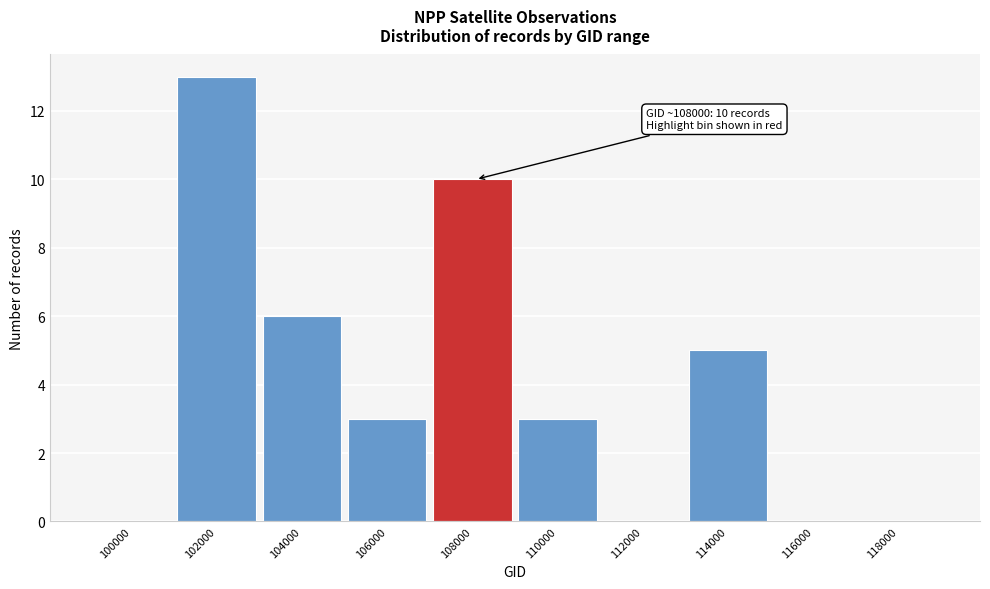

Reading right to left, what are all the values shown in this chart?

118000=0	116000=0	114000=5	112000=0	110000=3	108000=10	106000=3	104000=6	102000=13	100000=0